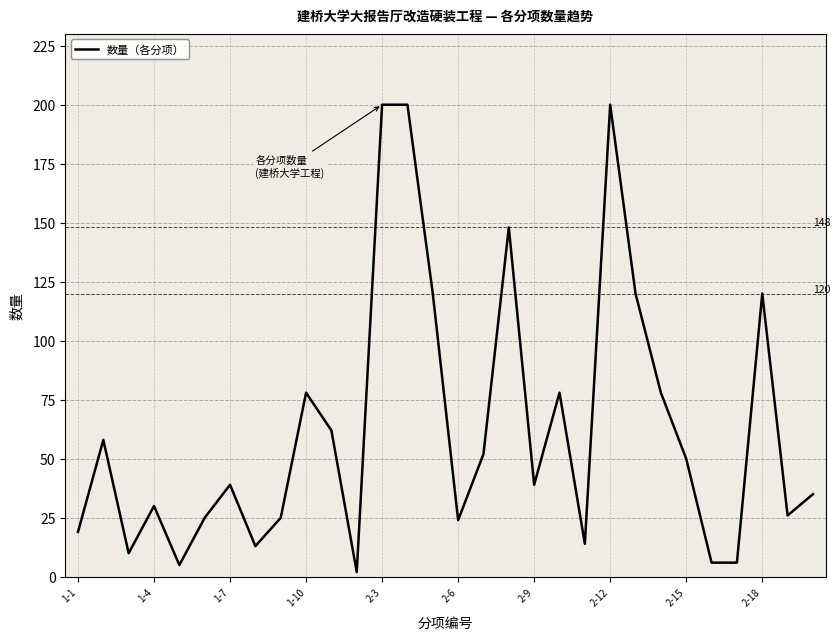

What is the maximum value shown in the chart?

200